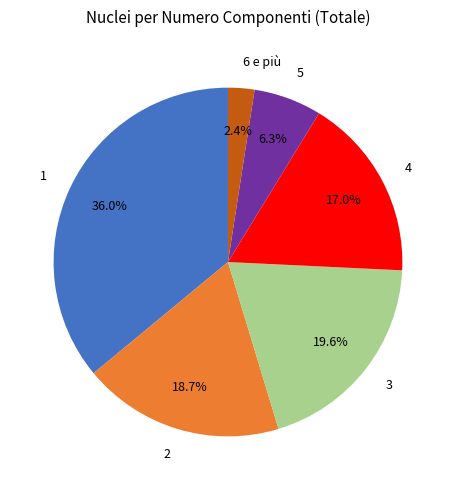

Which category has the biggest portion of the pie?

1